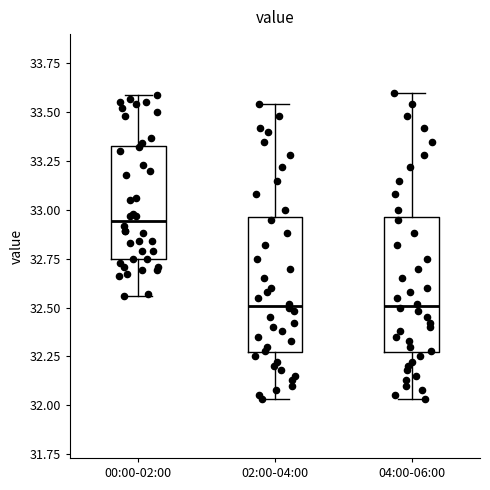

Reading left to right, read every box against the y-axis: the position of its median line, the range the box covers, and the ends of its whiskers. The values are not printed on the chart, so give them approximately, as read against the axis.

00:00-02:00: median 32.95, box 32.75 to 33.35, whiskers 32.55 to 33.60
02:00-04:00: median 32.50, box 32.25 to 32.95, whiskers 32.05 to 33.55
04:00-06:00: median 32.50, box 32.25 to 32.95, whiskers 32.05 to 33.60